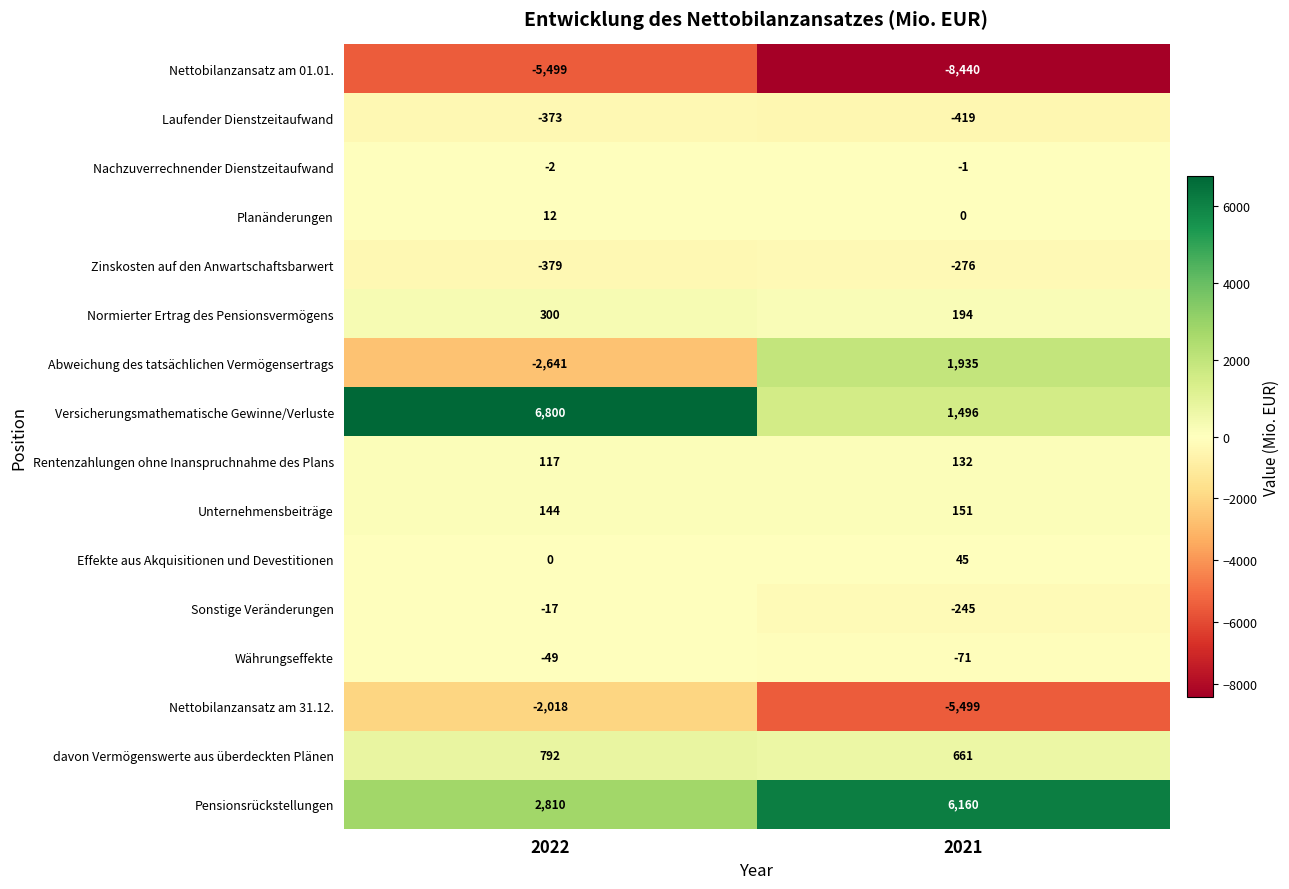

Which category has the highest value across all series?

2022